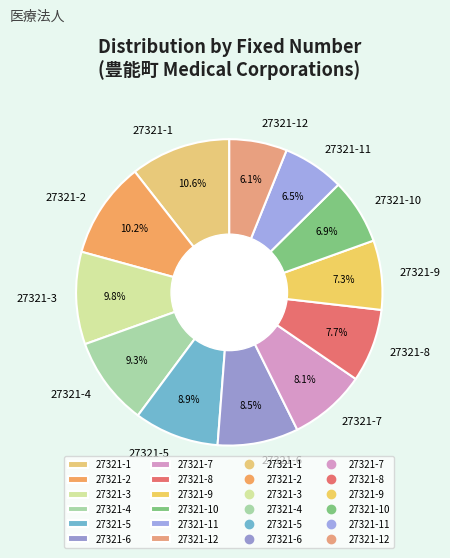

Is there any slice that represents more than half of the pie?

No